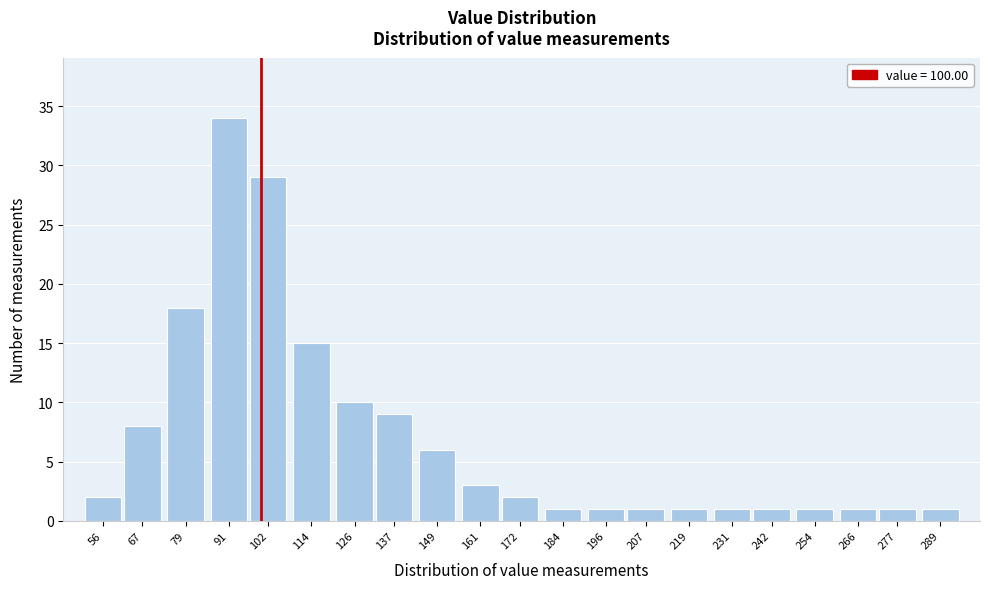

Reading left to right, transcribe all the data shown in this chart.

2	8	18	34	29	15	10	9	6	3	2	1	1	1	1	1	1	1	1	1	1